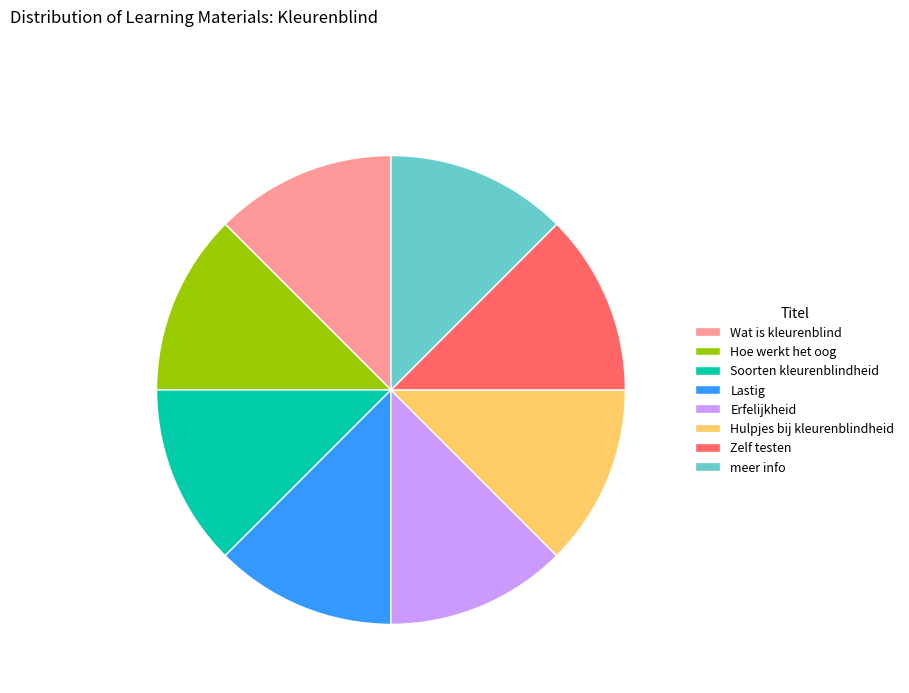

What is the ratio of the value at Hulpjes bij kleurenblindheid to the value at meer info?

1.0